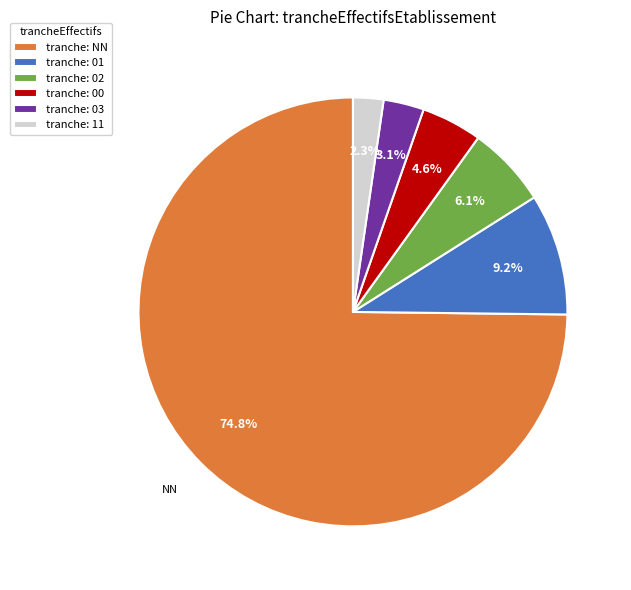

Approximately how many times larger is the value at tranche: 00 compared to tranche: 01?

0.5